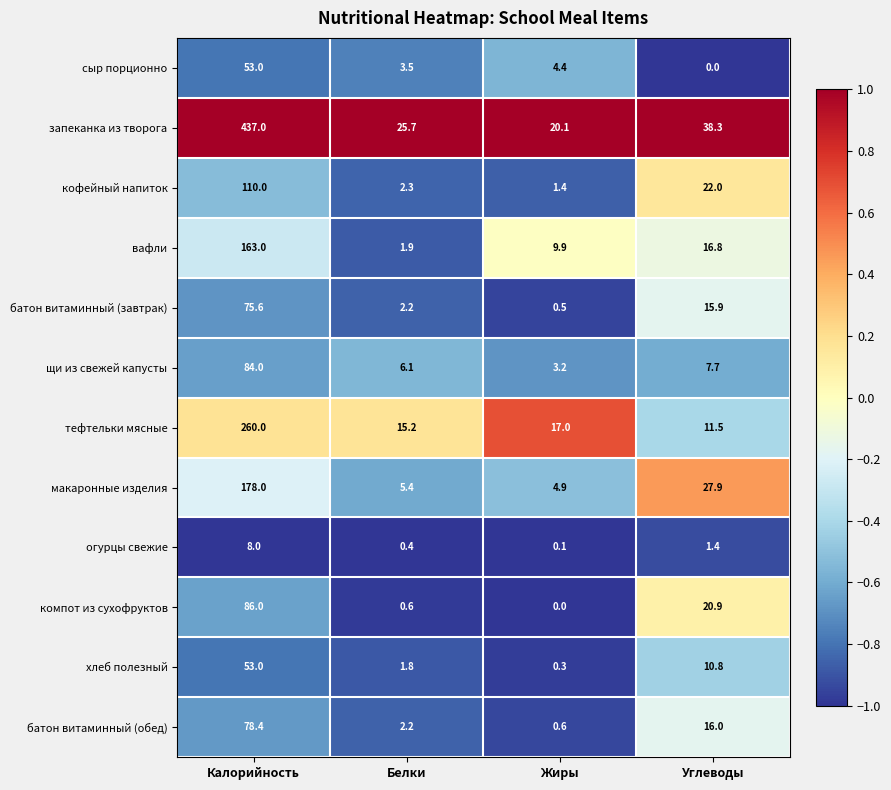

The value of щи из свежей капусты at Белки is 2.3. True or false?

False